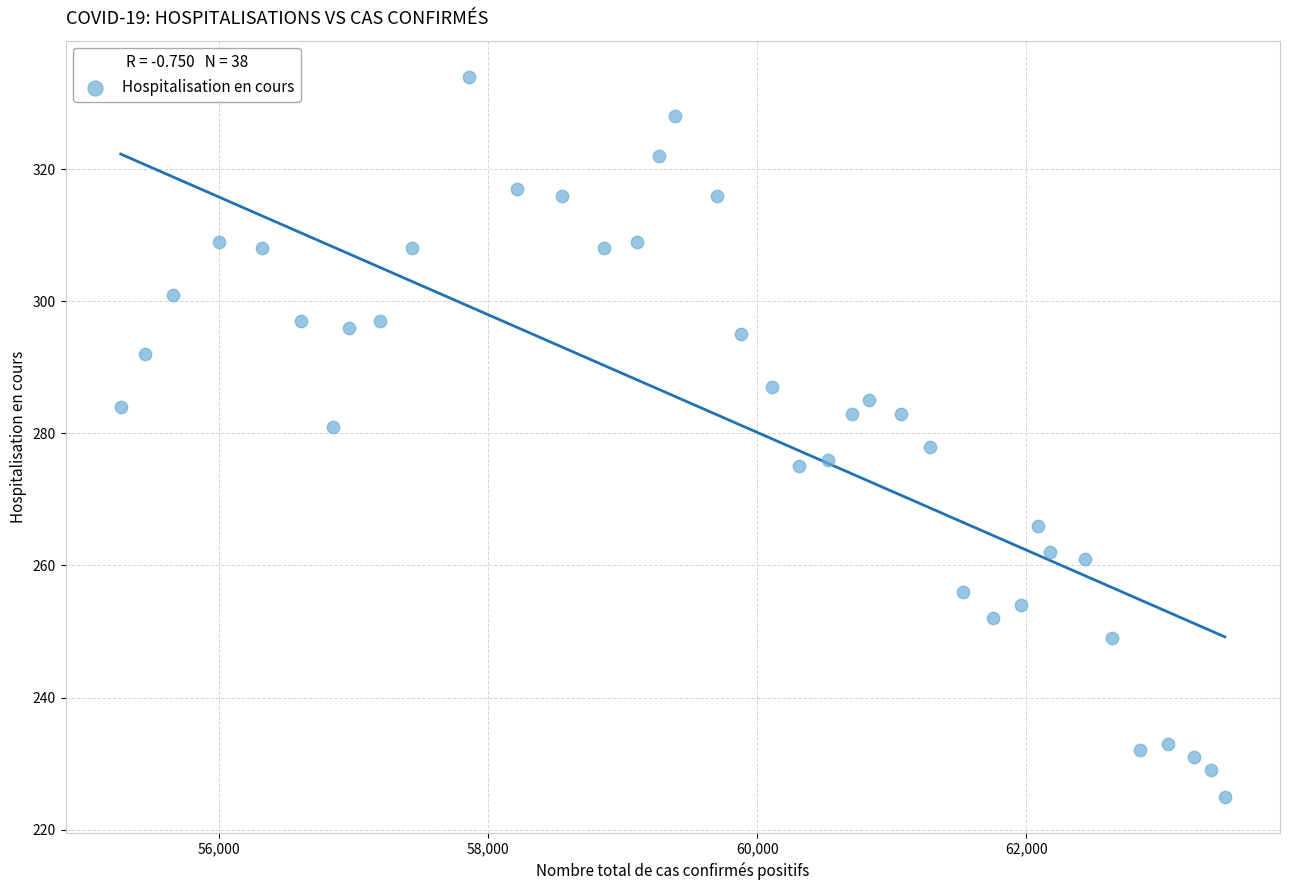

What is the range of Y values (max minus min)?

109